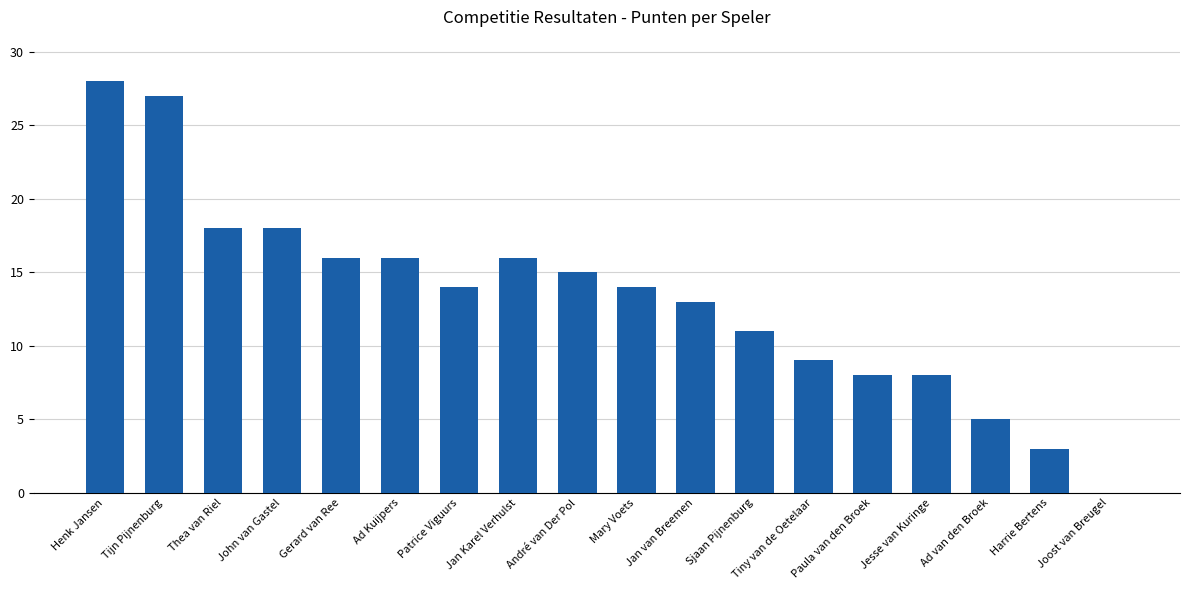

Approximately how many times larger is the value at John van Gastel compared to Jan van Breemen?

1.4